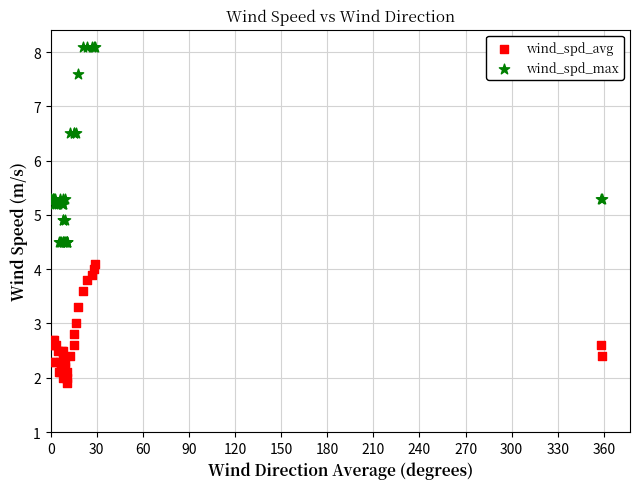

What is the X range (max minus min) for the scatter plot?

358.8